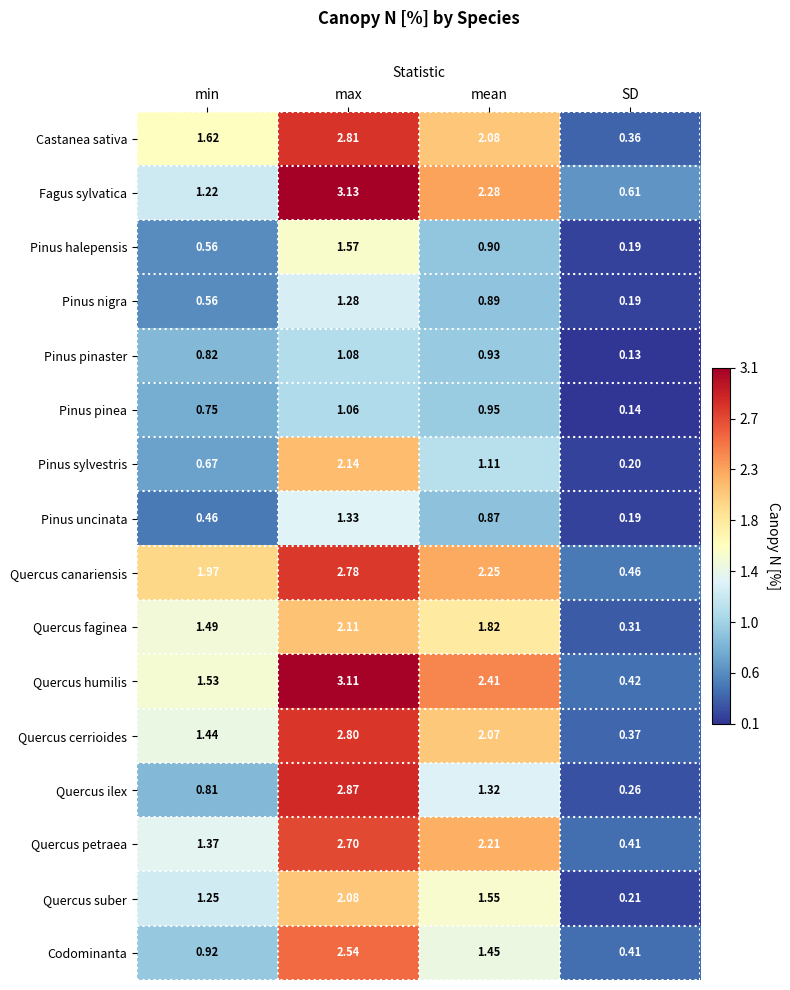

Between min and mean, which series saw the biggest shift?

Fagus sylvatica